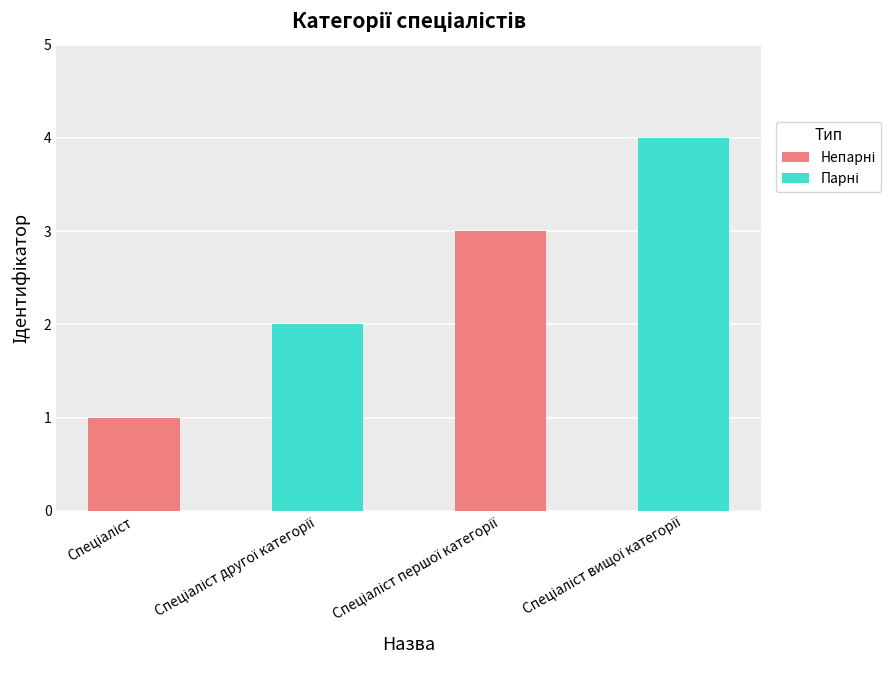

How many bars are there in total?

4